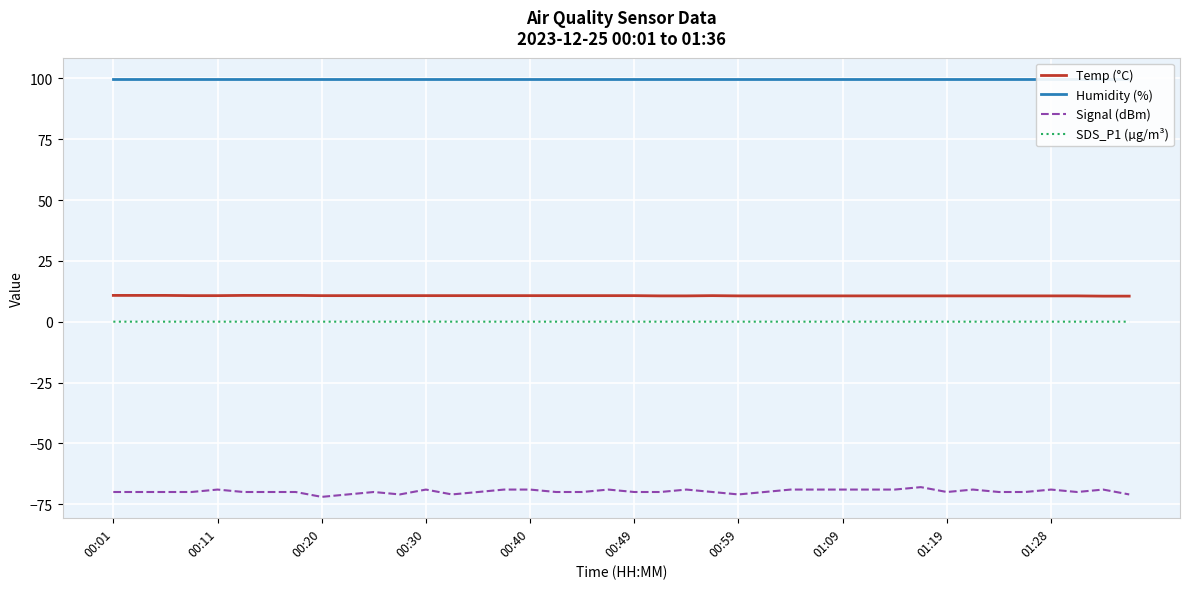

True or false: SDS_P1 (µg/m³) and Temp (°C) cross at least once.

False